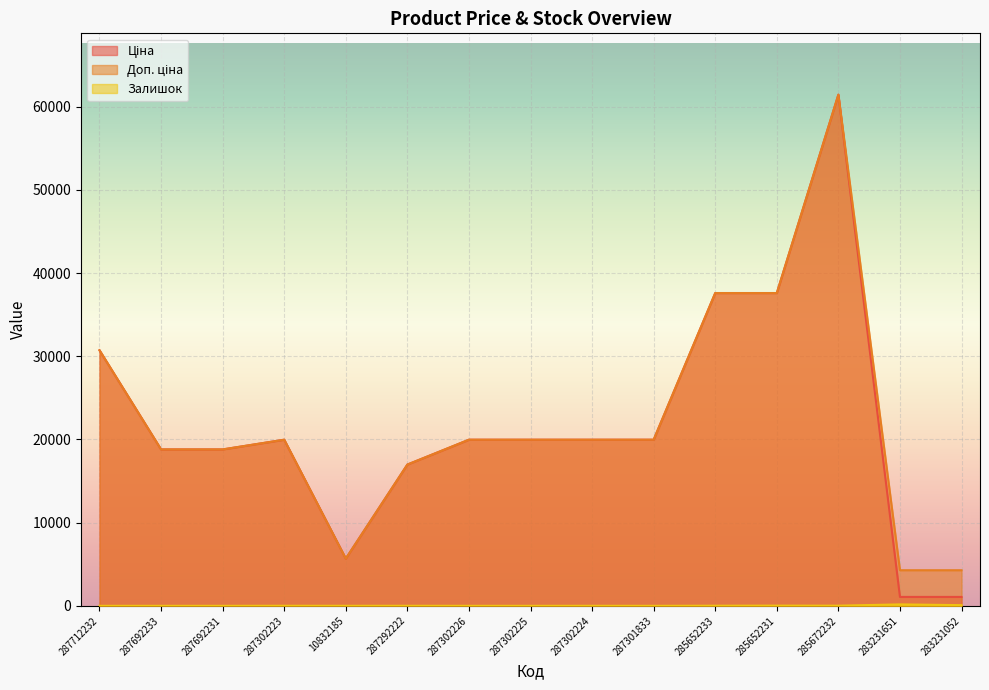

The Залишок series shows 0.0 at 287301833. True or false?

True